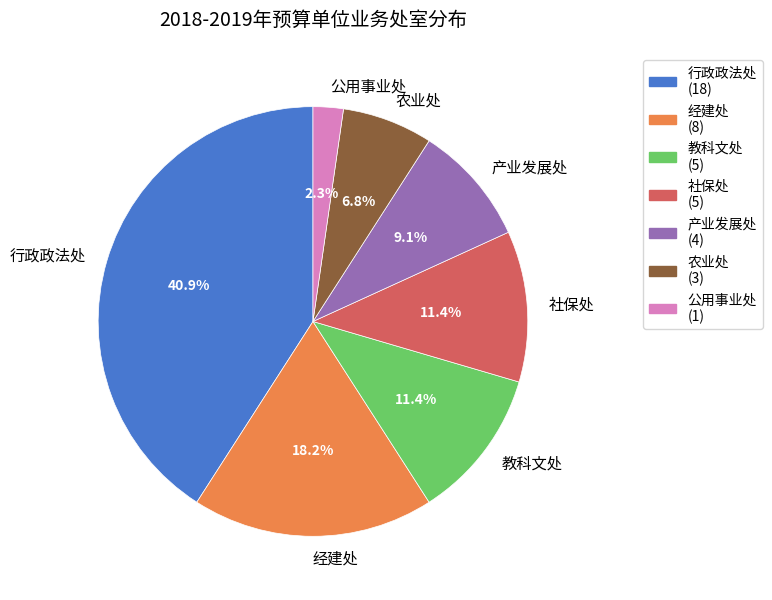

Which slice is the largest?

行政政法处